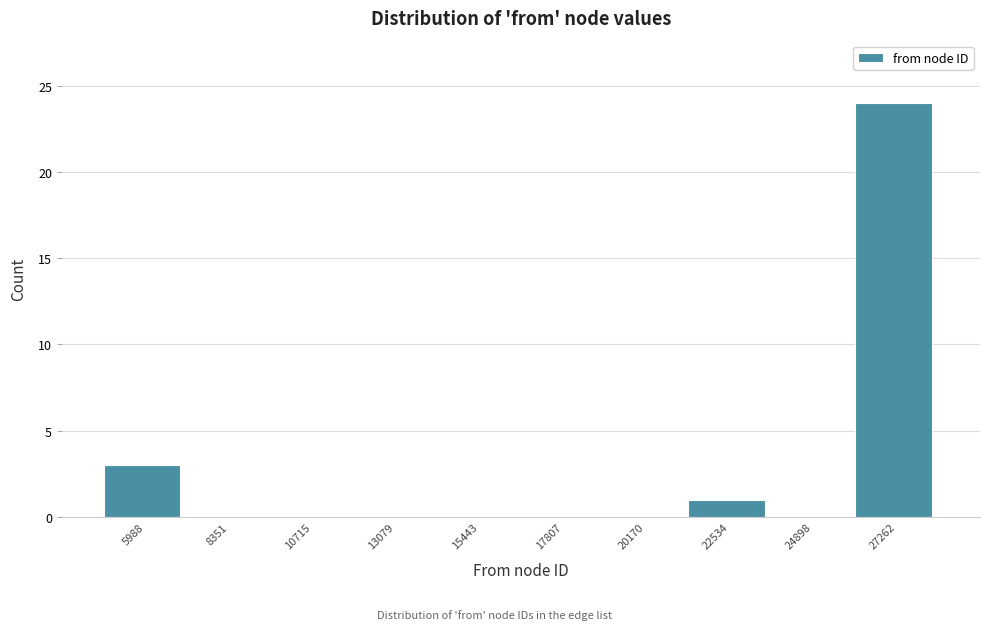

Reading right to left, transcribe all the data shown in this chart.

27262=24	24898=0	22534=1	20170=0	17807=0	15443=0	13079=0	10715=0	8351=0	5988=3